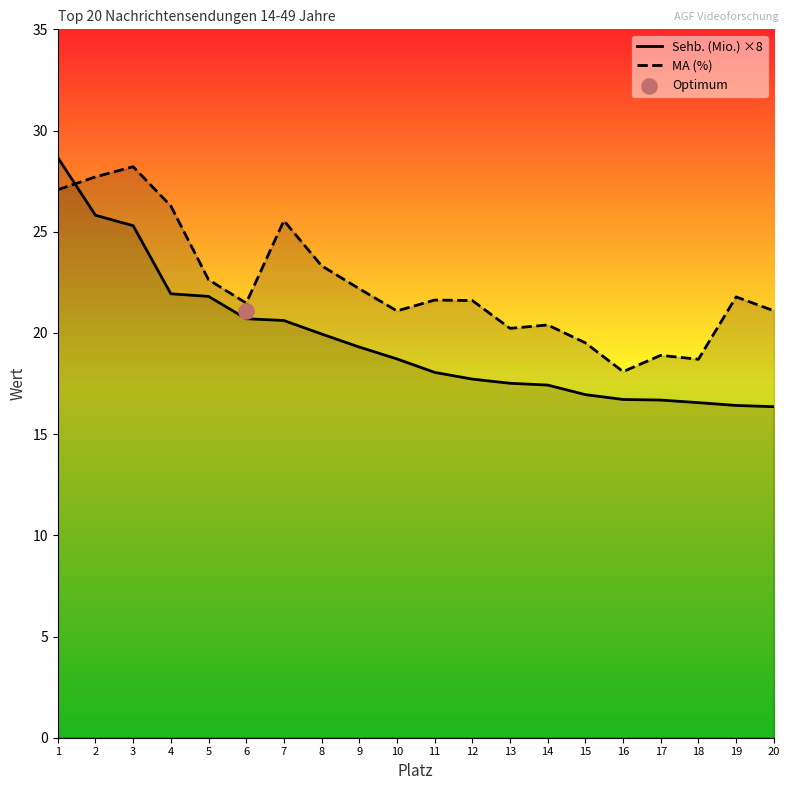

Which series reaches the minimum Y coordinate?

Sehb. (Mio.) ×8